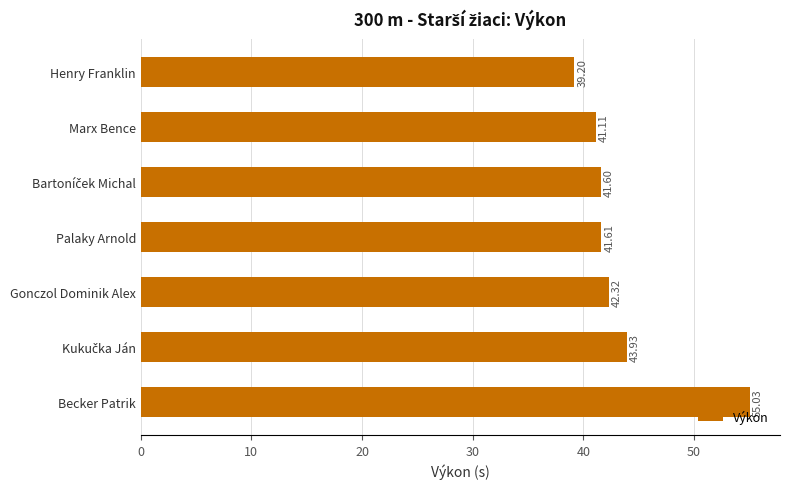

What is the change in value from Henry Franklin to Becker Patrik?

+15.8